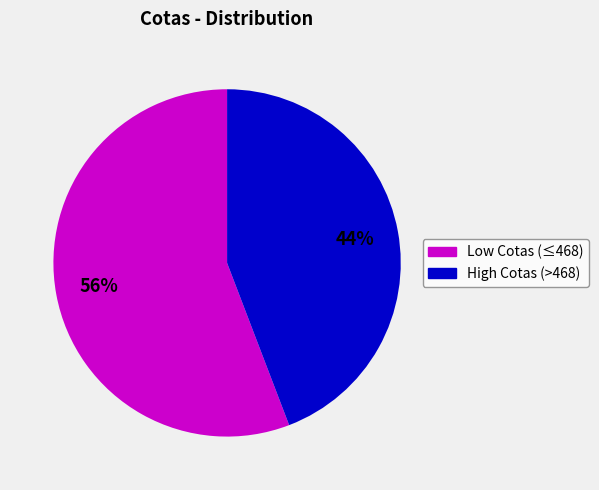

To the nearest percent, what is the average slice percentage?

50%